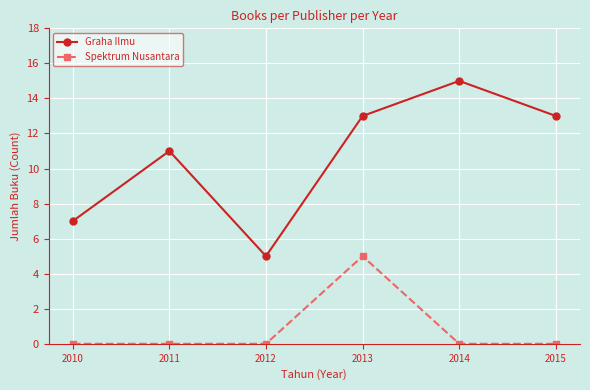

What is the value of the Spektrum Nusantara point at the 4th from the left?

5